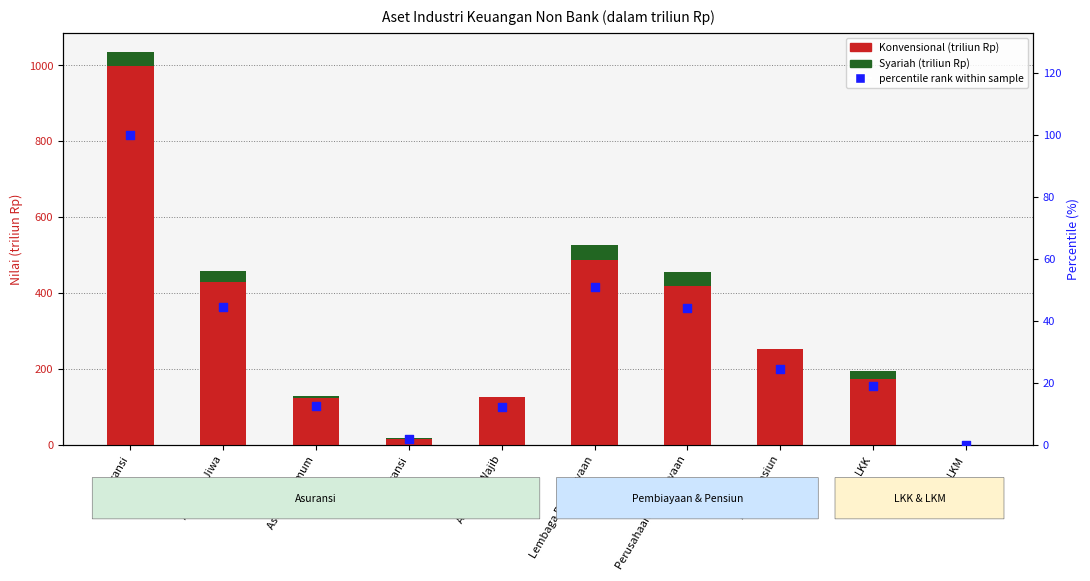

Which series reaches the maximum Y coordinate?

Konvensional